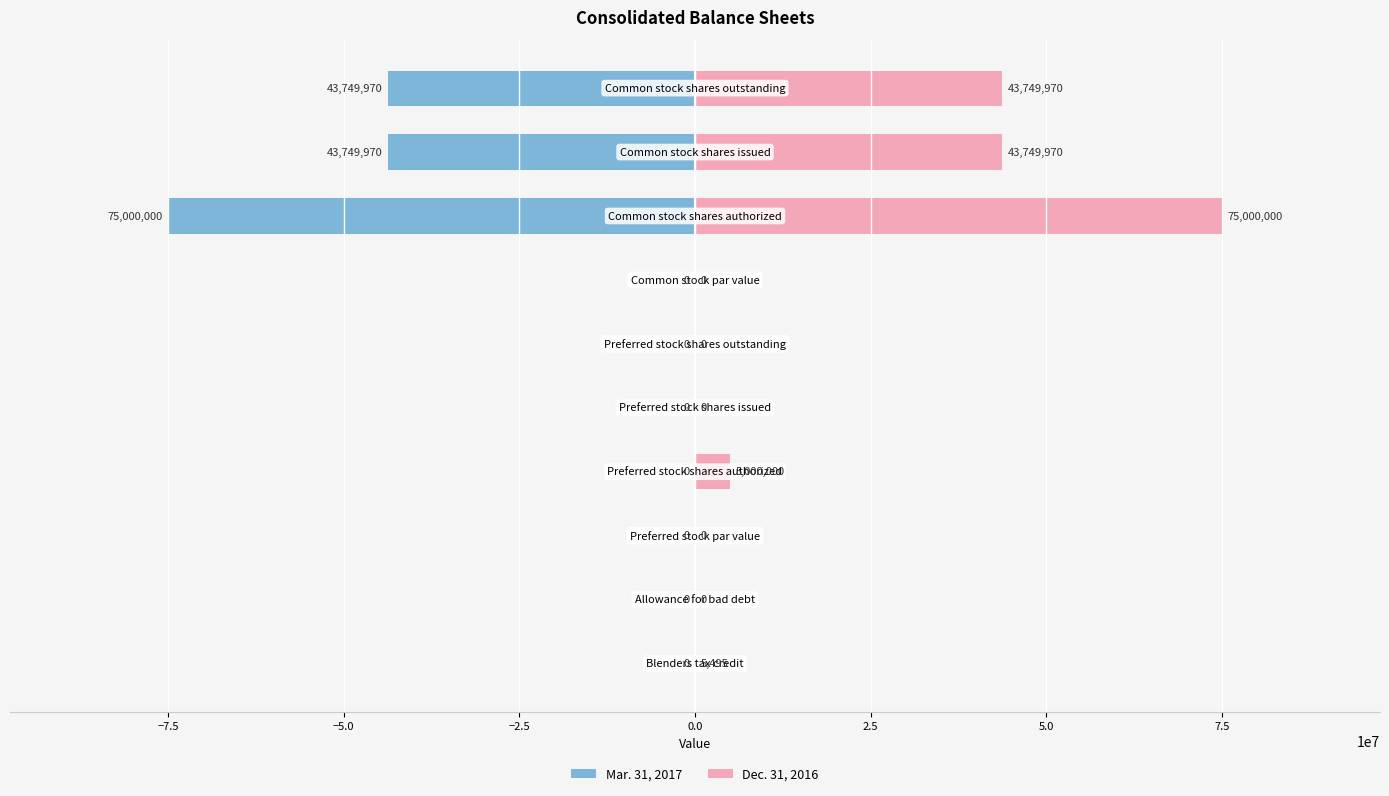

Between 0.0 and 7.5, which series saw the biggest shift?

Mar. 31, 2017